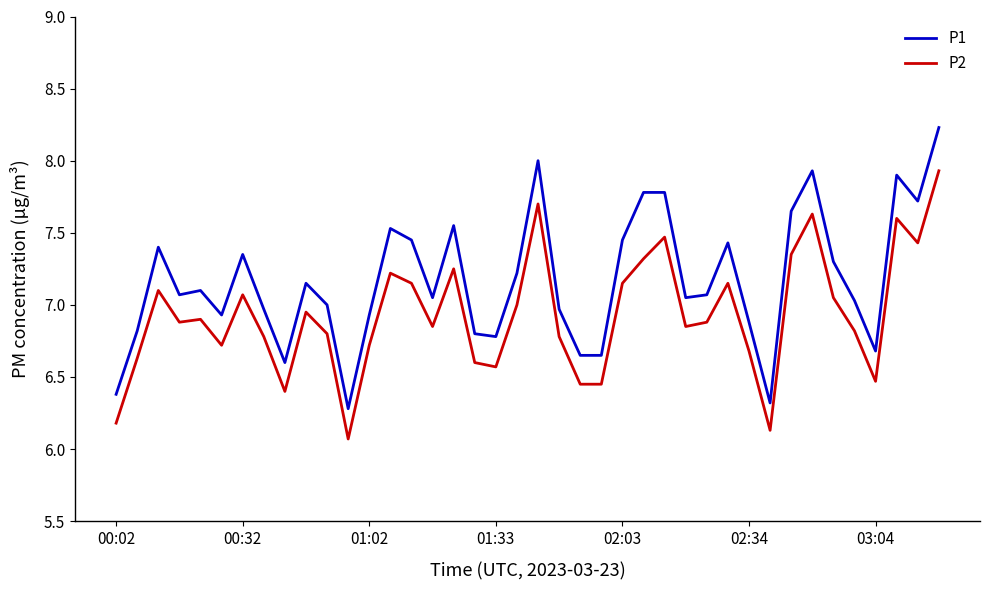

What is the difference between the maximum and minimum values in the P2 series?

1.9